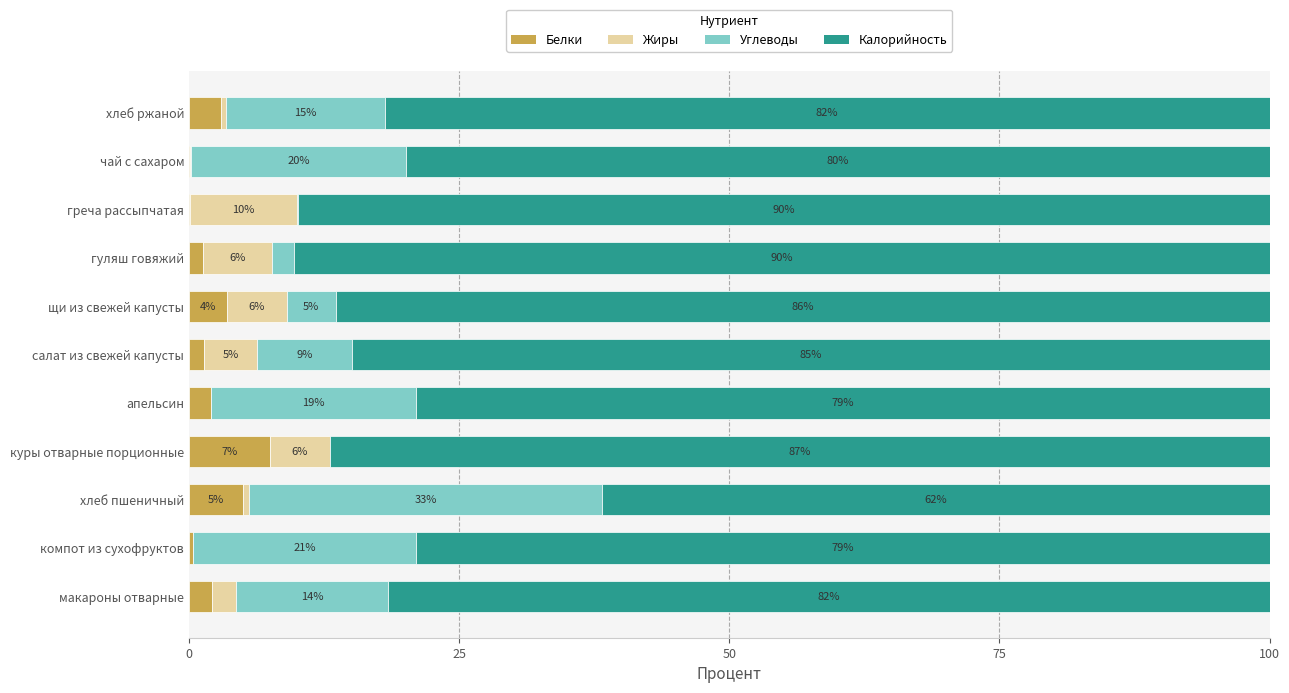

What is the total value across all series at греча рассыпчатая?

100.0